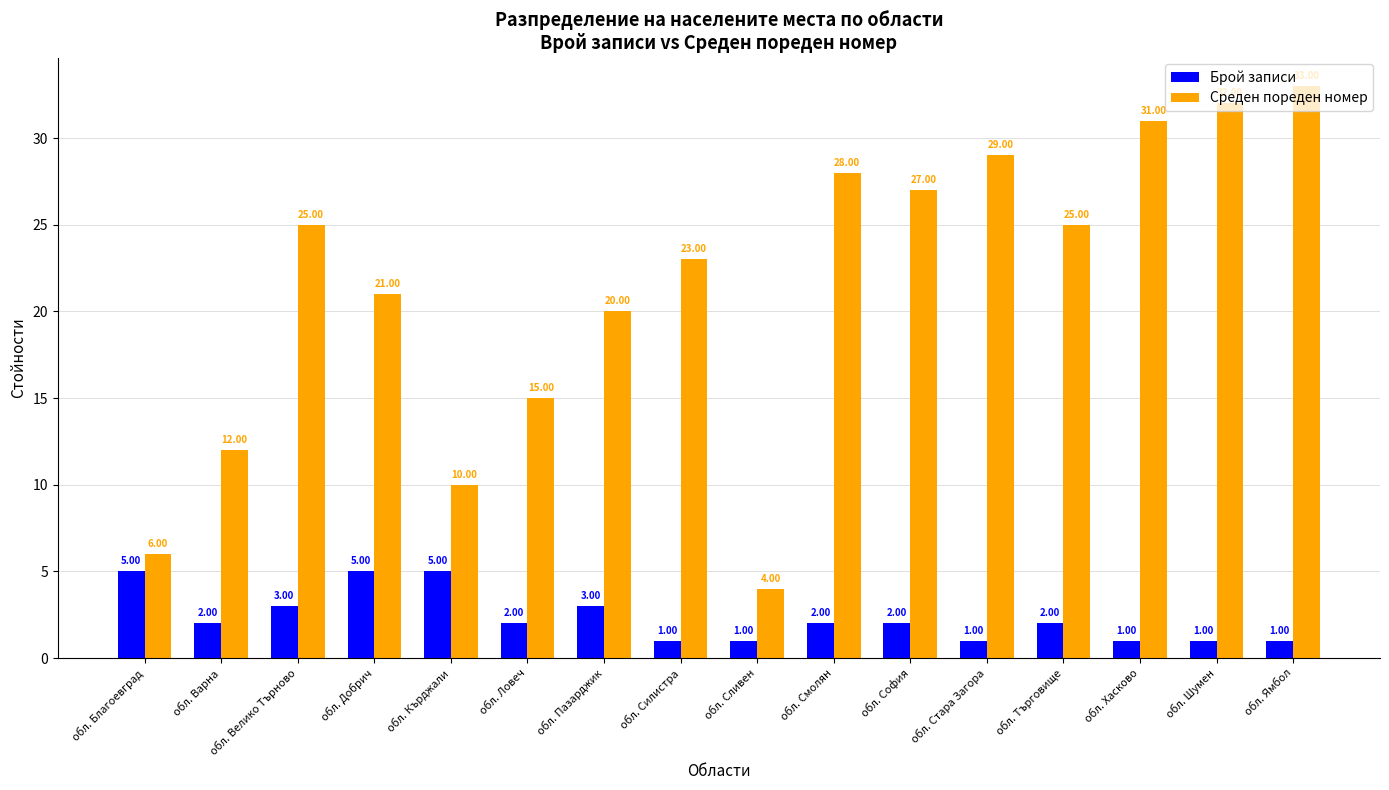

Where does the Брой записи series first go above 2?

обл. Благоевград